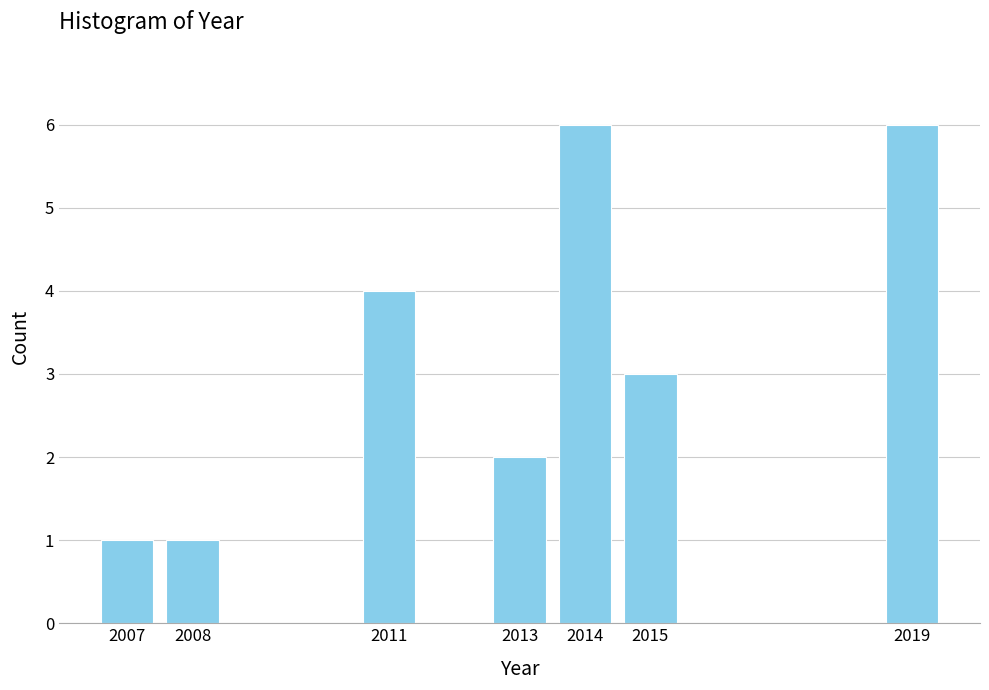

Reading left to right, list all the values displayed in this chart.

2007=1	2008=1	2011=4	2013=2	2014=6	2015=3	2019=6